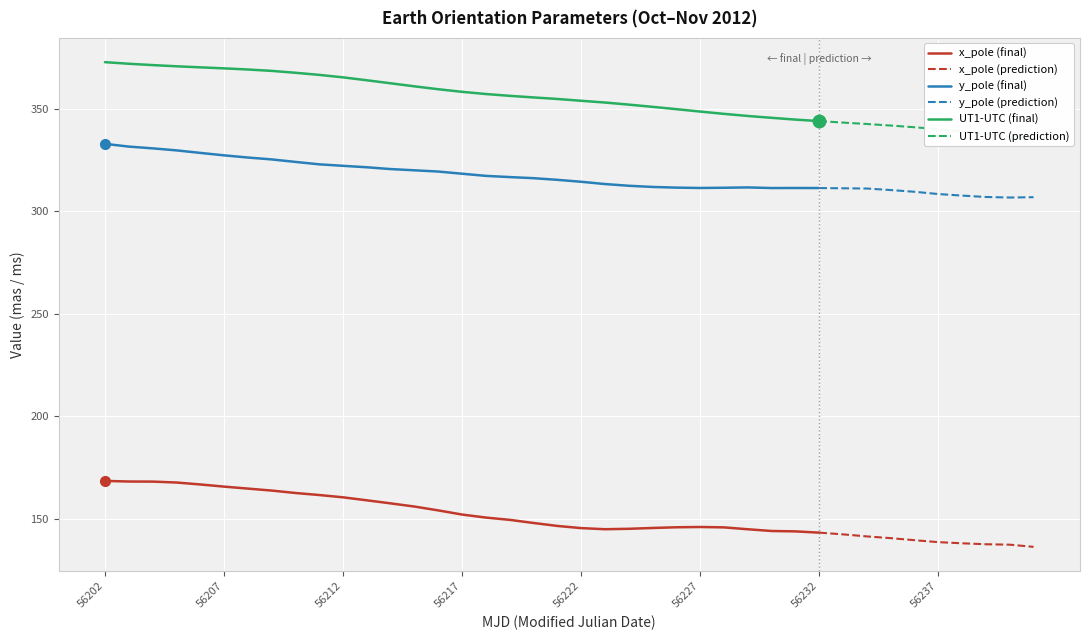

Which series changed the most between 1 and 26?

UT1-UTC